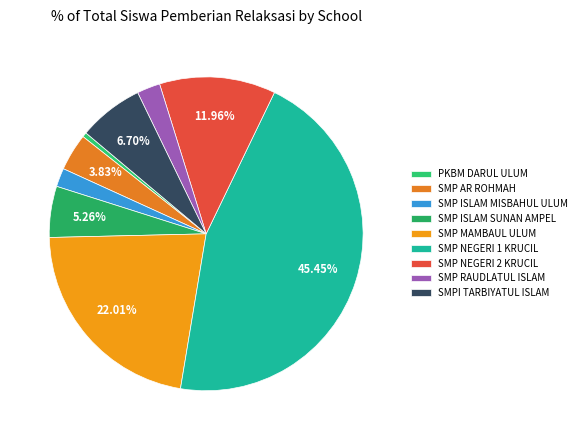

How many slices are in this pie chart?

9